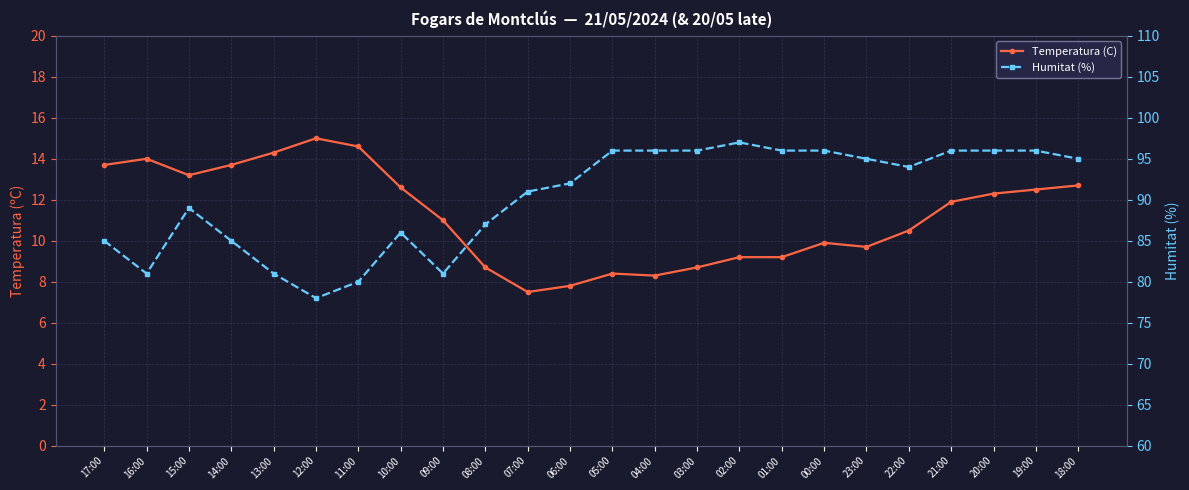

Which series has the largest total across all categories?

Humitat (%)